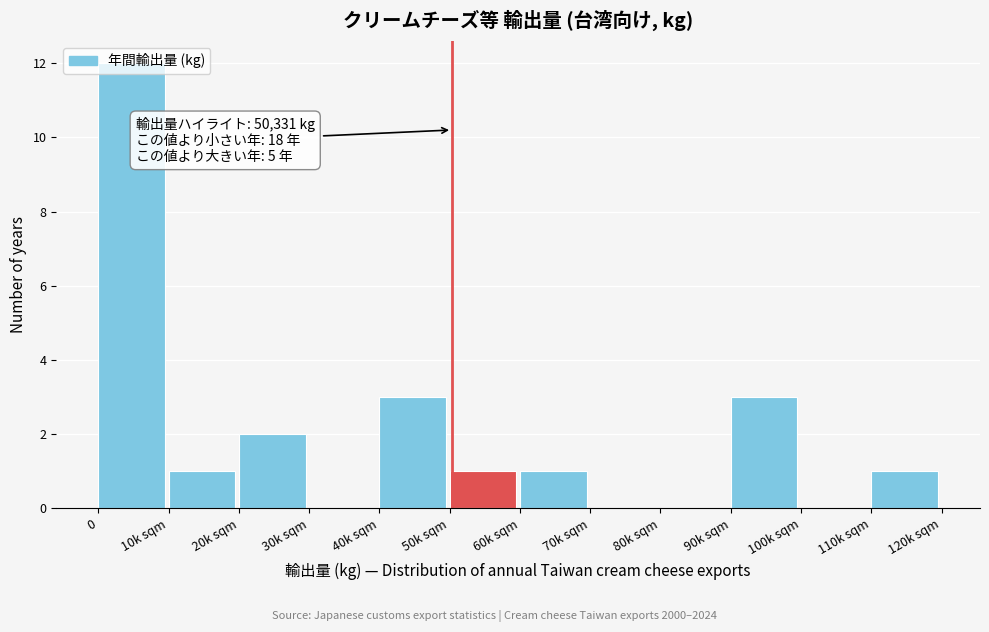

The value at 50k sqm is 2. True or false?

False